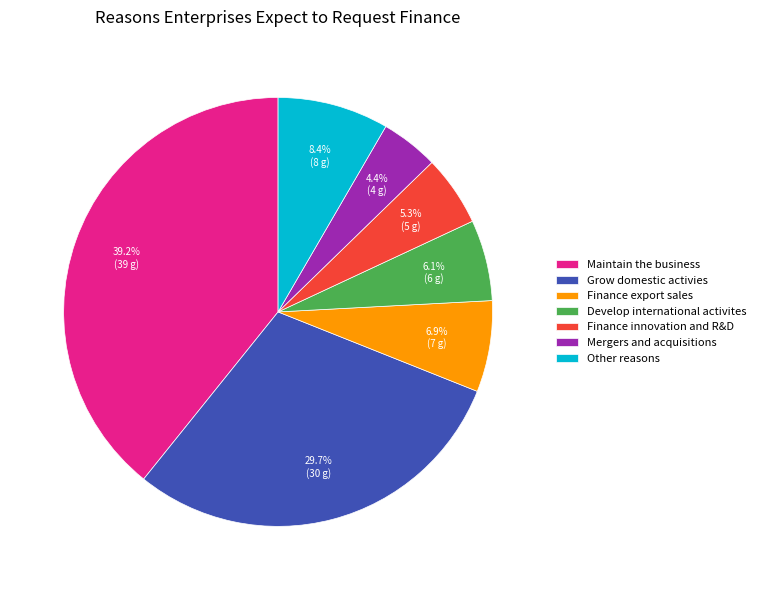

To the nearest percent, what percentage of the pie is Develop international activites?

6%